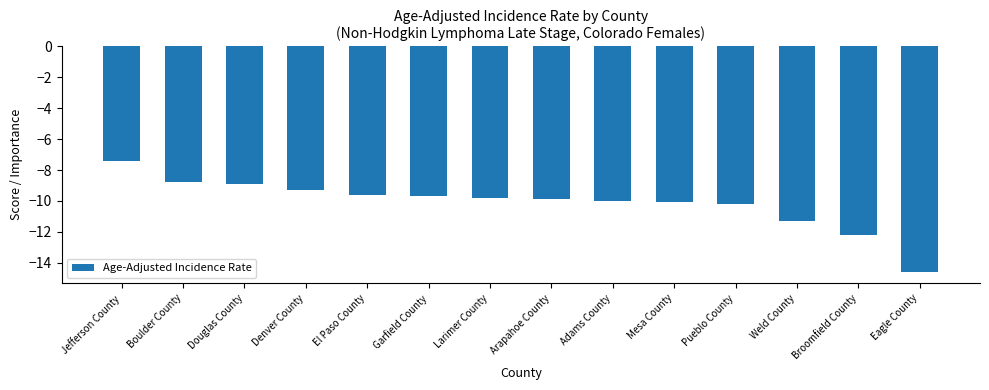

What is the change in value from Denver County to Broomfield County?

-2.9